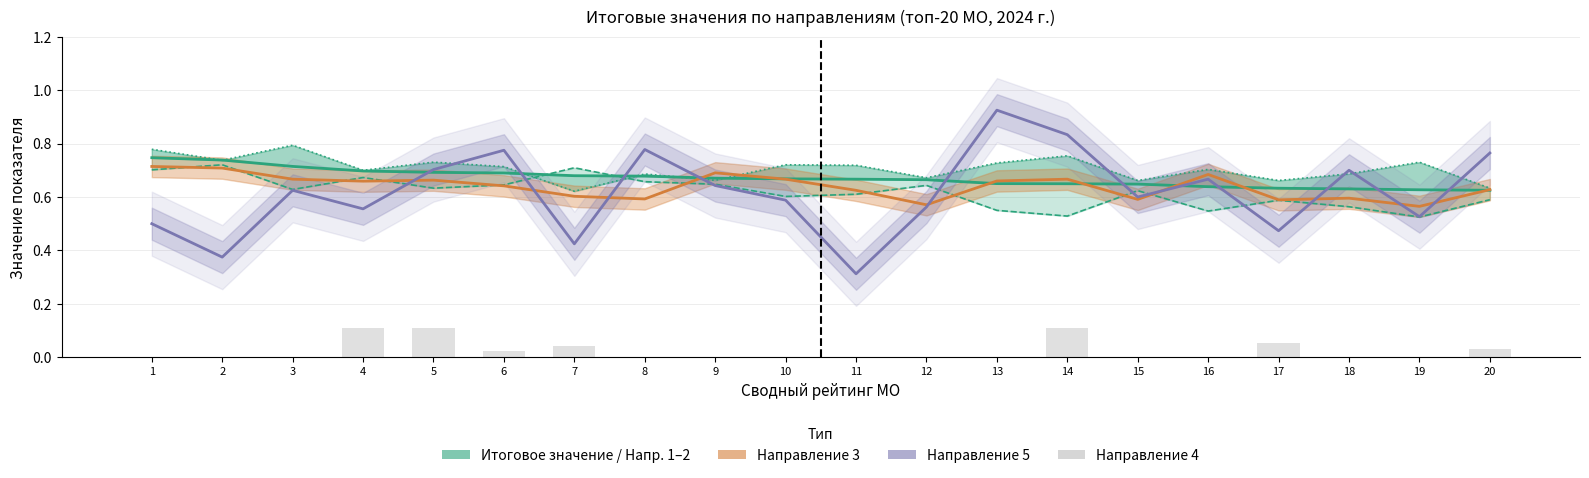

At which label is Направление 5 closest to 0?

11